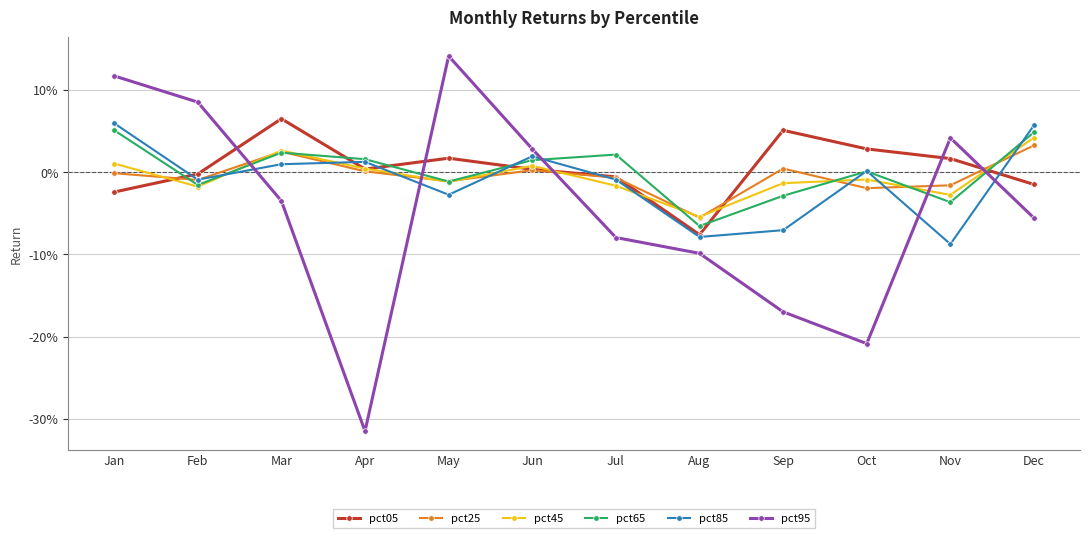

Is it true that pct25 equals -0.0 at Jan?

False